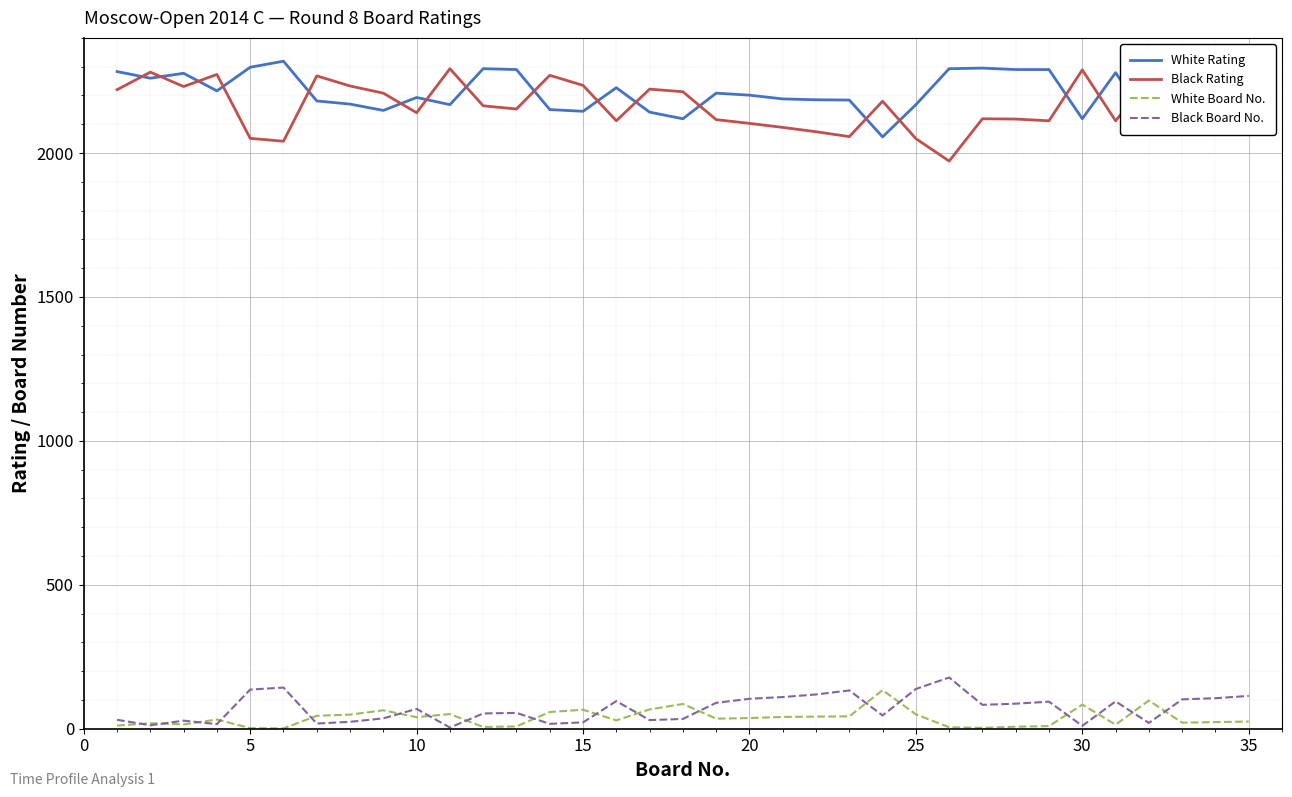

In White Board No., how many points are lower than both neighbors (excluding endpoints)?

9